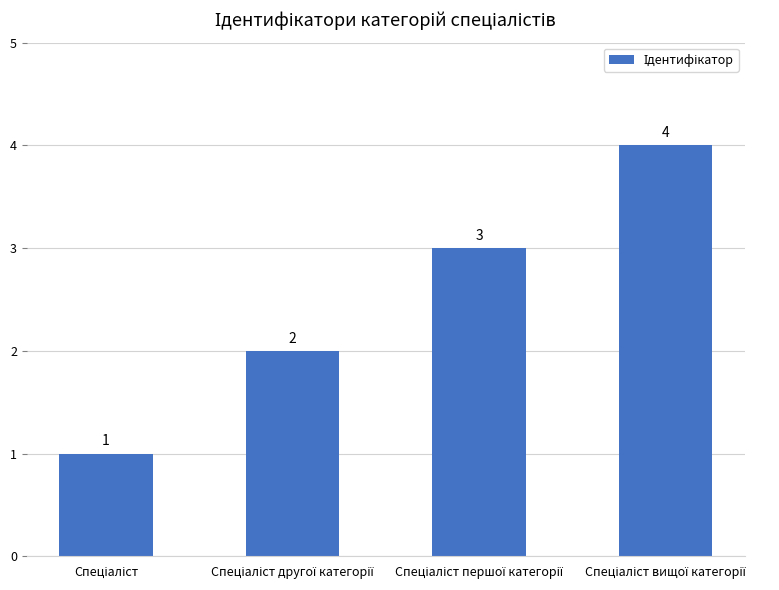

What is the maximum value shown in the chart?

4